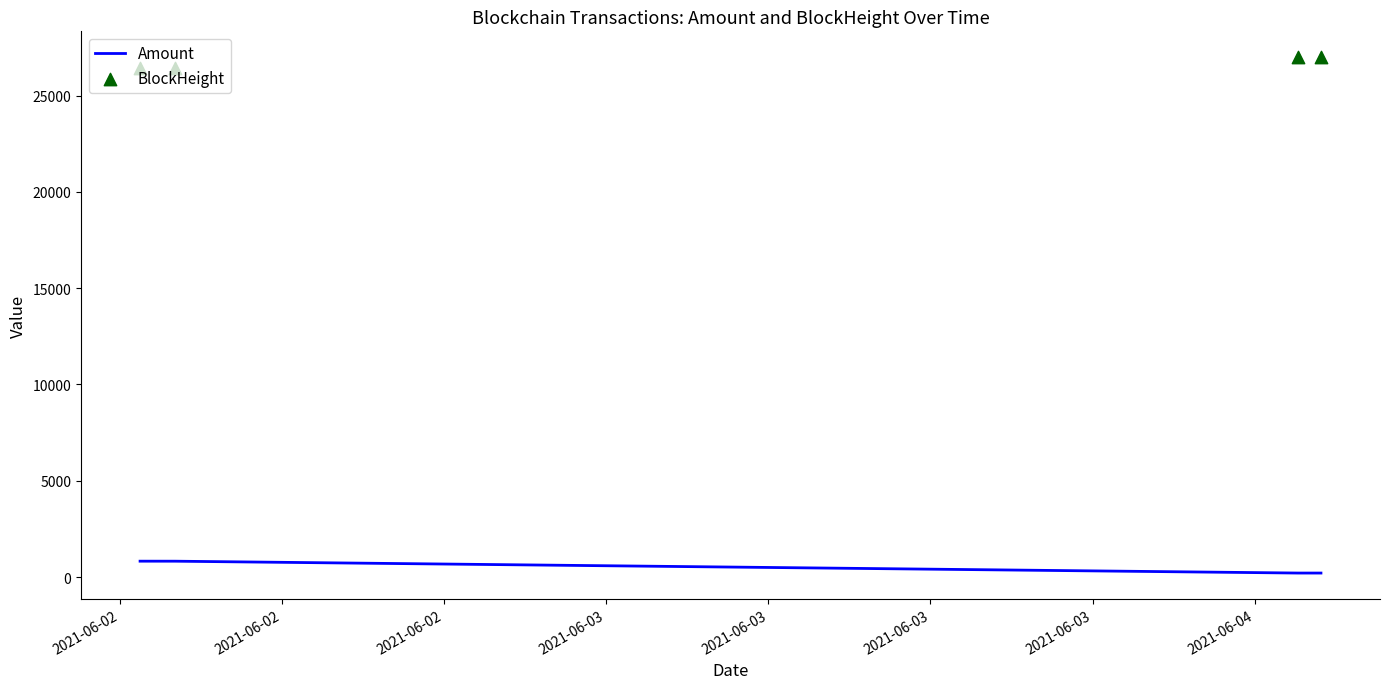

Which series has the largest Y range (max minus min)?

Amount